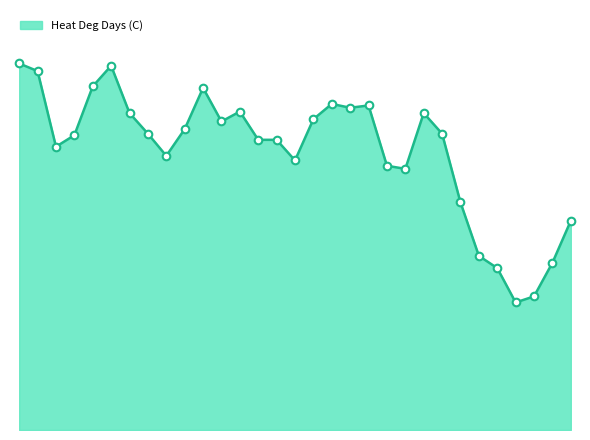

Does the chart have visible grid lines?

No